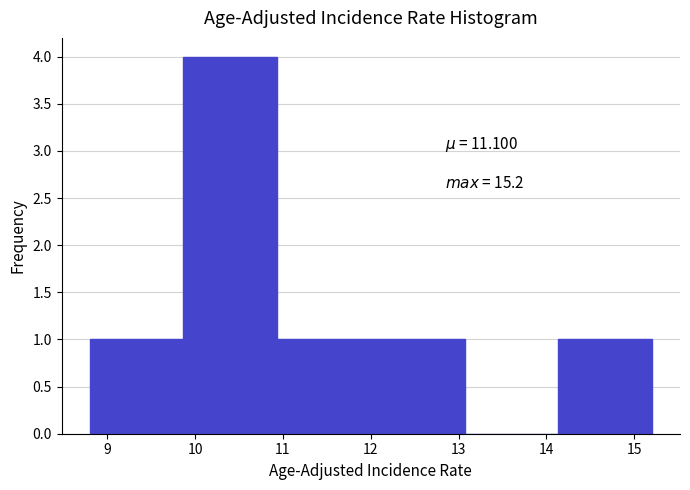

Which range on the x-axis has the tallest bar?

9.9 to 10.9